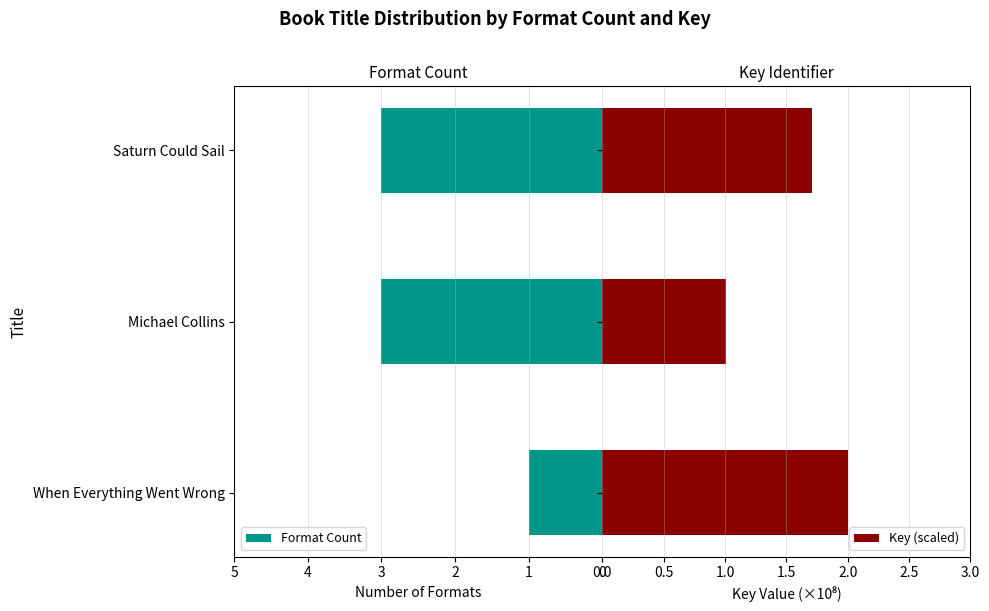

Reading left to right, transcribe all the data shown in this chart.

Format Count: 0=1.0	1=3.0	2=3.0
Key (scaled): 0=2.0	1=1.0	2=1.7